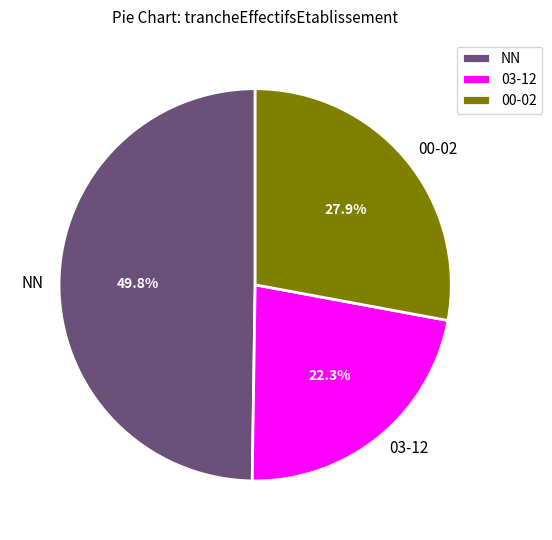

Does any single category account for the majority?

No